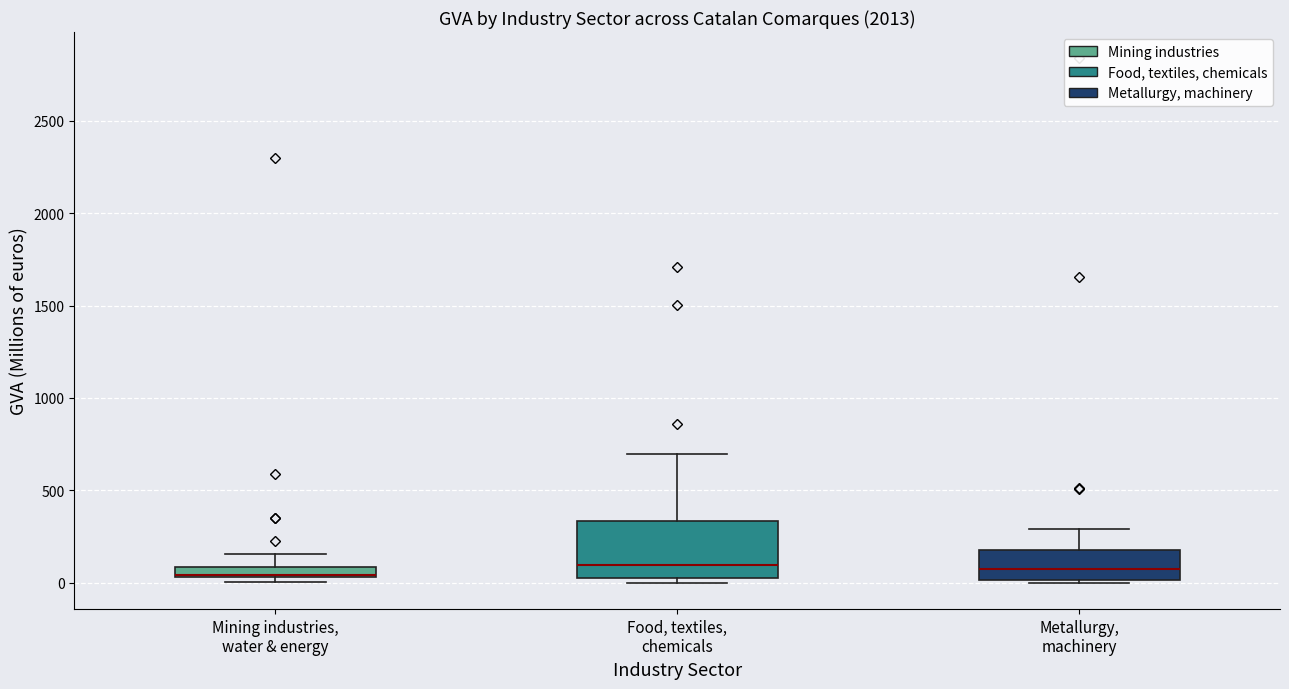

Which box is the tallest, from its lower edge to its upper edge?

Food, textiles, chemicals